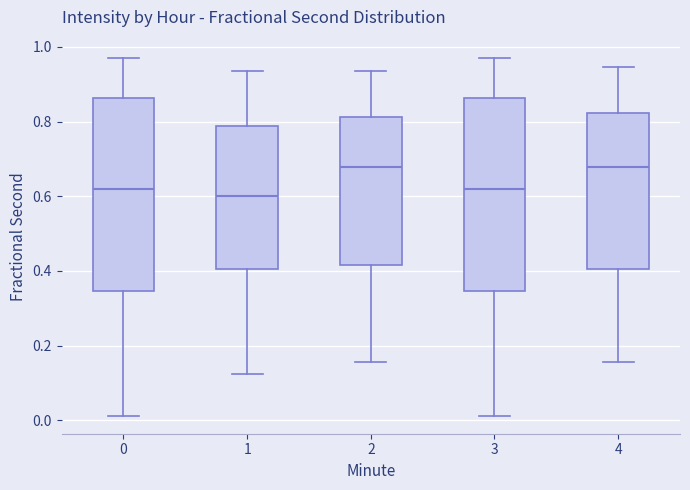

Reading left to right, transcribe this box plot: for each box, give where its median line is, the range the box spans, and where its two whiskers end, as read against the y-axis. The values are not printed on the chart, so give them approximately, as read against the axis.

0: median 0.62, box 0.34 to 0.86, whiskers 0.02 to 0.98
1: median 0.60, box 0.40 to 0.78, whiskers 0.12 to 0.94
2: median 0.68, box 0.42 to 0.82, whiskers 0.16 to 0.94
3: median 0.62, box 0.34 to 0.86, whiskers 0.02 to 0.98
4: median 0.68, box 0.40 to 0.82, whiskers 0.16 to 0.94